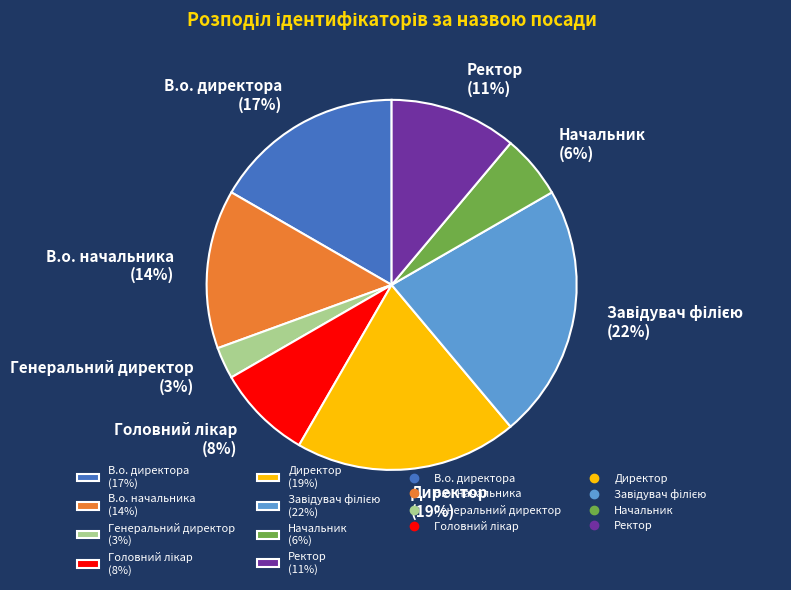

Is the sum of В.о. начальника (14%) and В.о. директора (17%) greater than half?

No